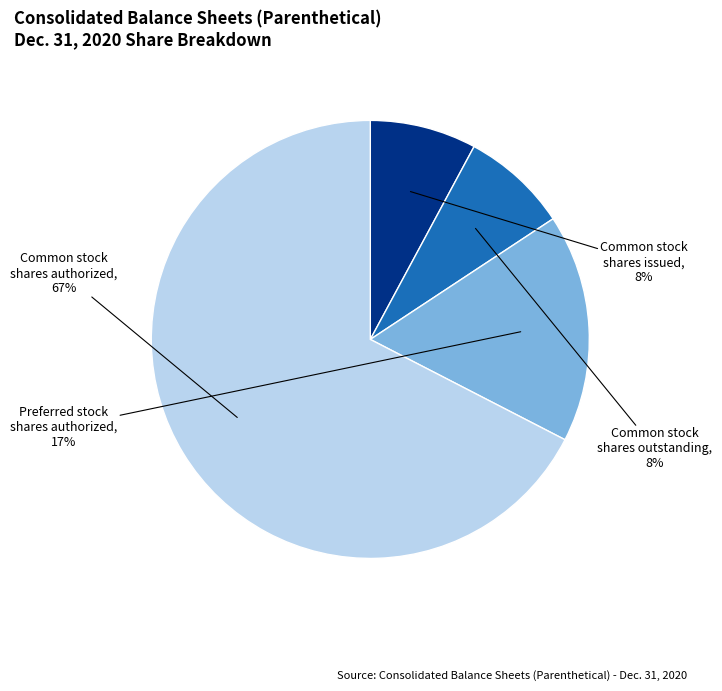

To the nearest percent, what is the average slice percentage?

25%